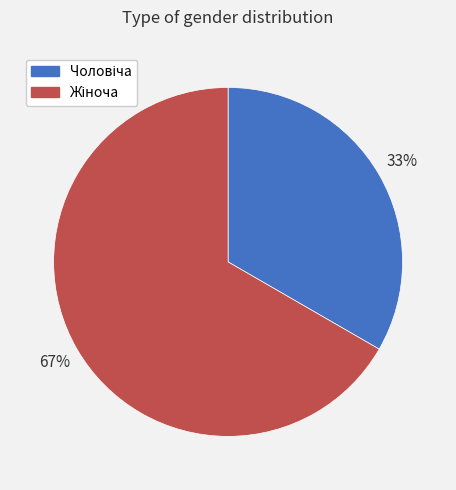

To the nearest percent, what is the average slice percentage?

50%